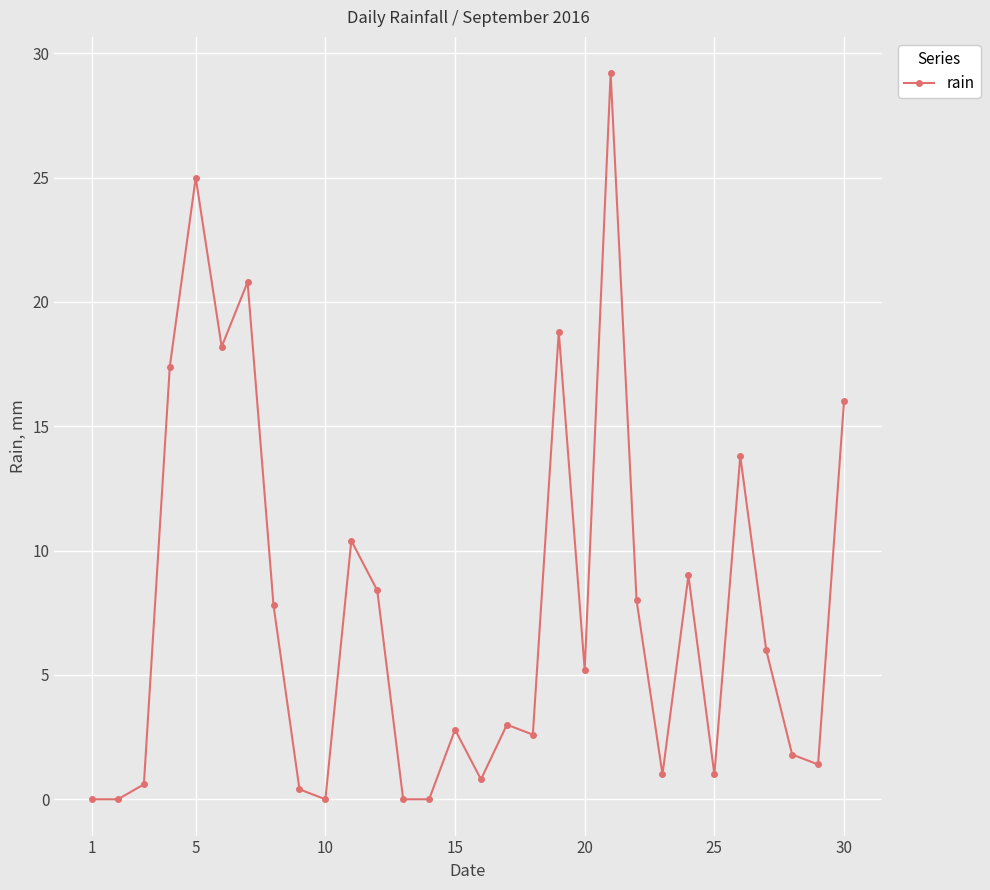

What is the value of the 24th point from the left?

9.0